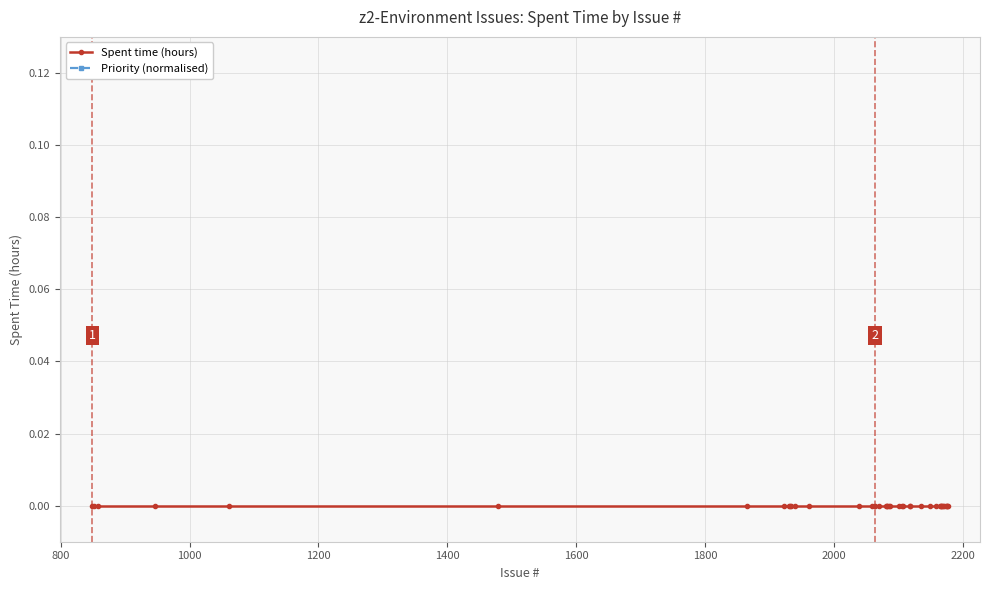

True or false: Spent time (hours) has more than 1 points higher than both neighbors.

False